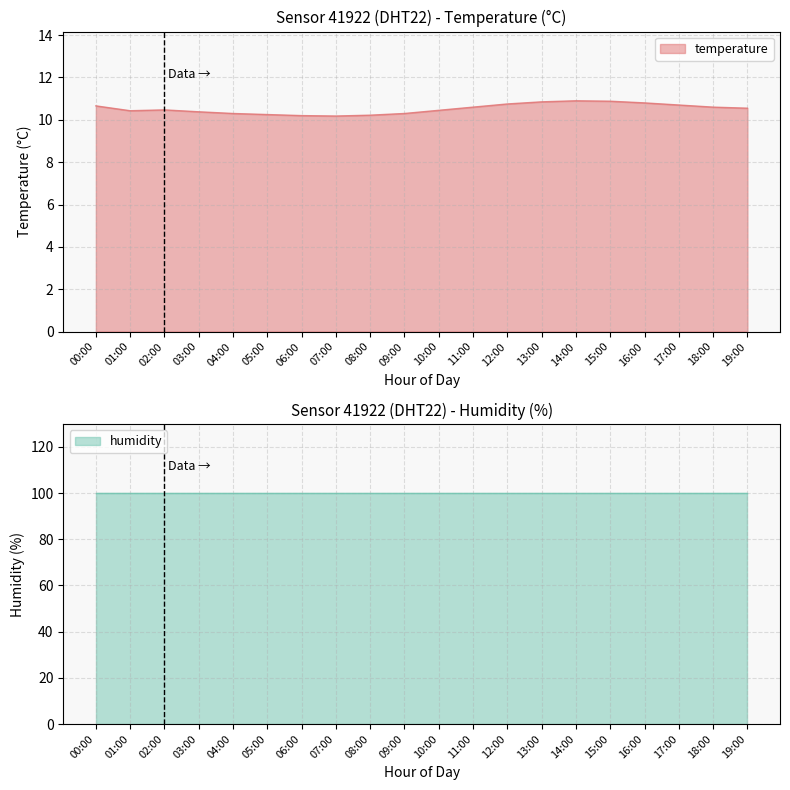

What is the difference between the second highest and minimum values?

0.7